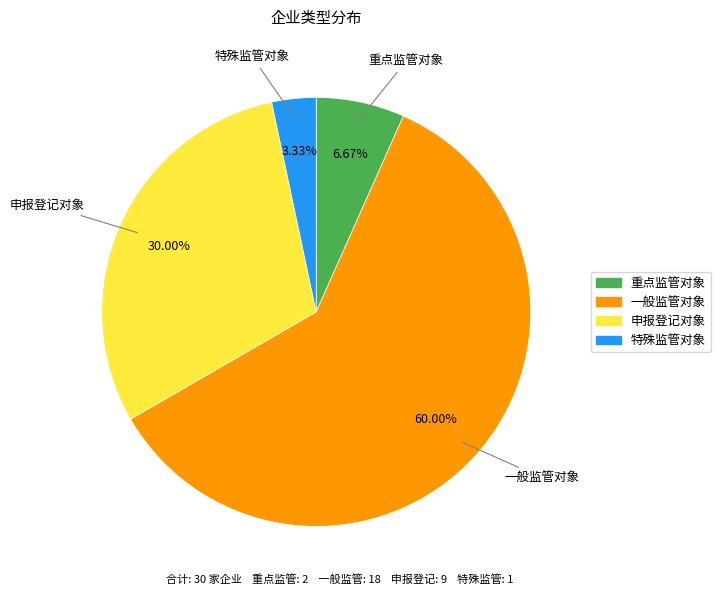

Is there any slice that represents more than half of the pie?

Yes